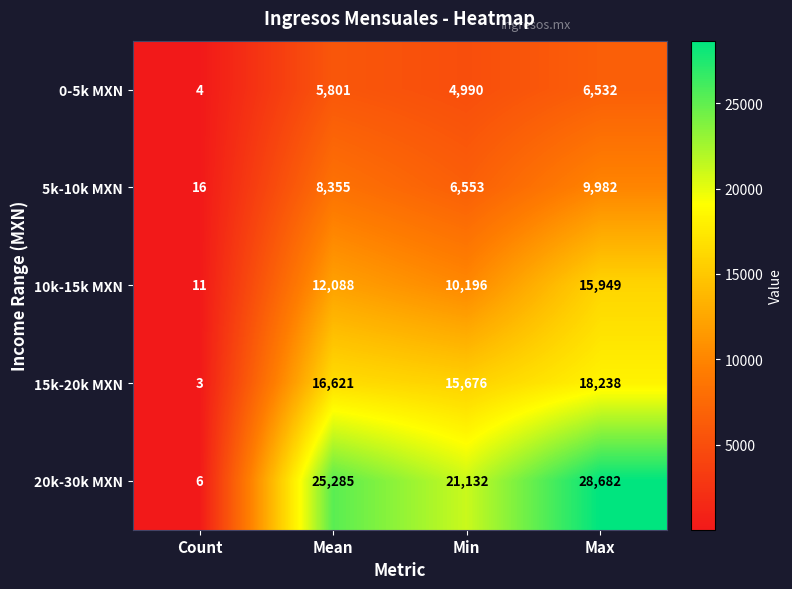

How many categories are shown in the chart?

4